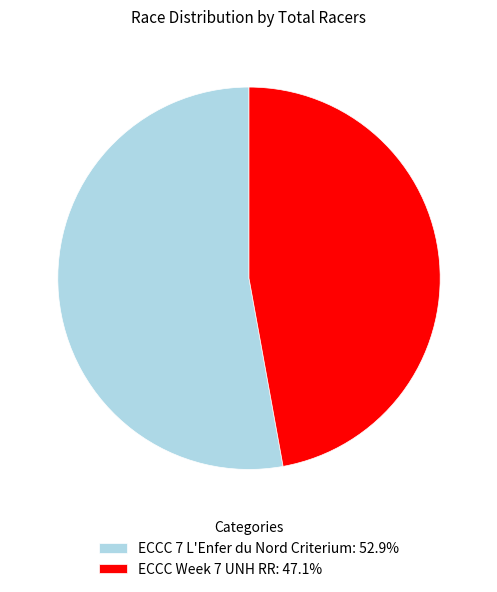

Which slice is the largest?

ECCC 7 L'Enfer du Nord Criterium